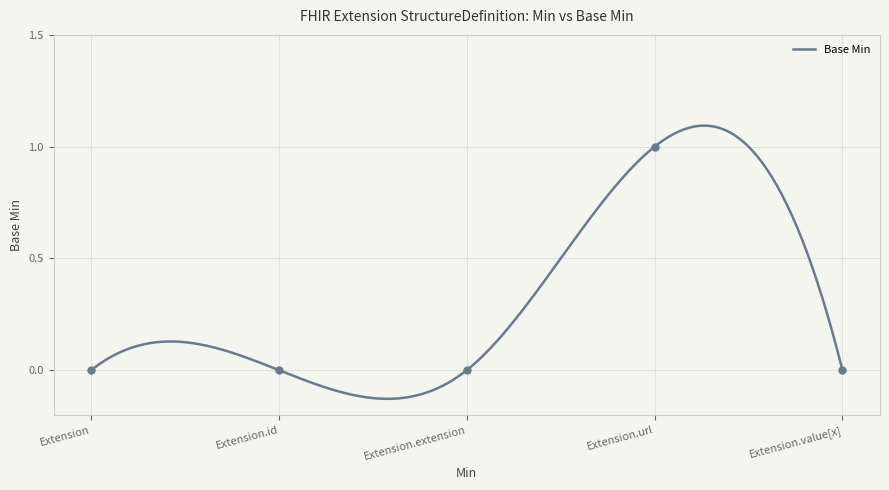

Between Extension and Extension.id, which is larger?

Extension